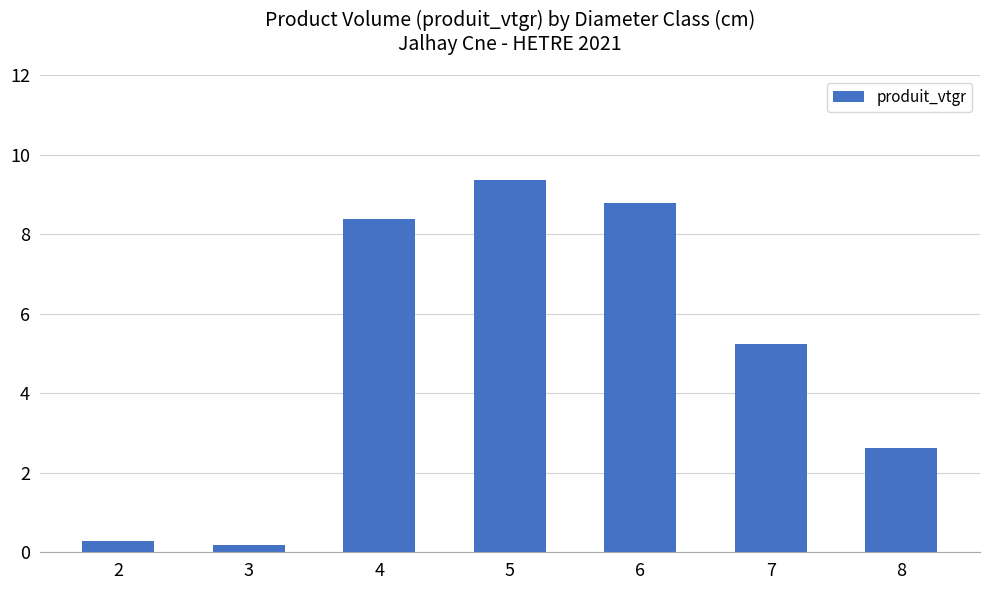

Which label corresponds to the largest value in the chart?

5